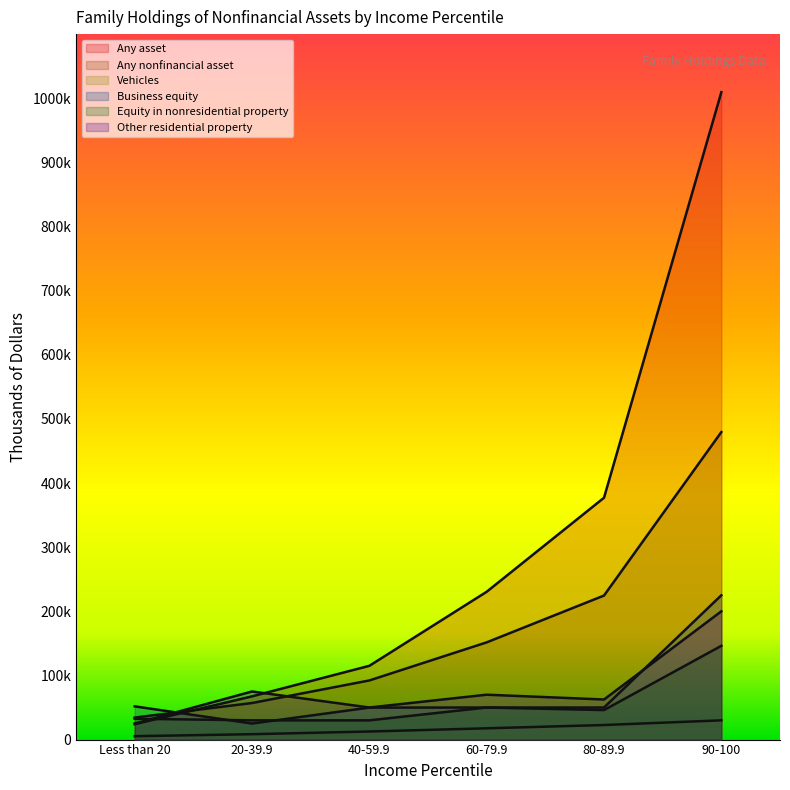

What are all the series names shown in the legend?

Any asset, Any nonfinancial asset, Vehicles, Business equity, Equity in nonresidential property, Other residential property